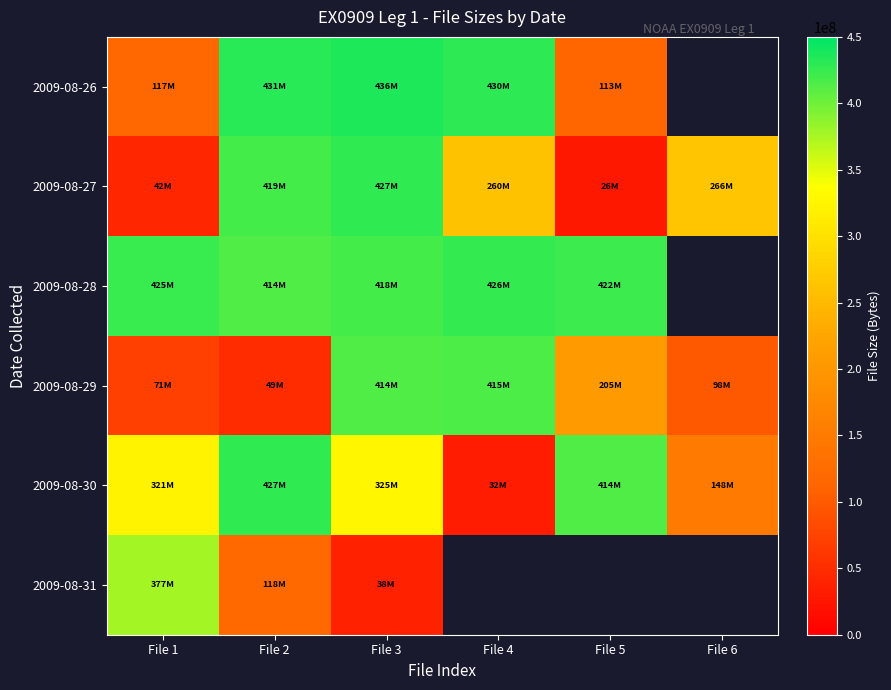

List the series in order of their peak value, lowest first.

2009-08-31, 2009-08-29, 2009-08-28, 2009-08-30, 2009-08-27, 2009-08-26